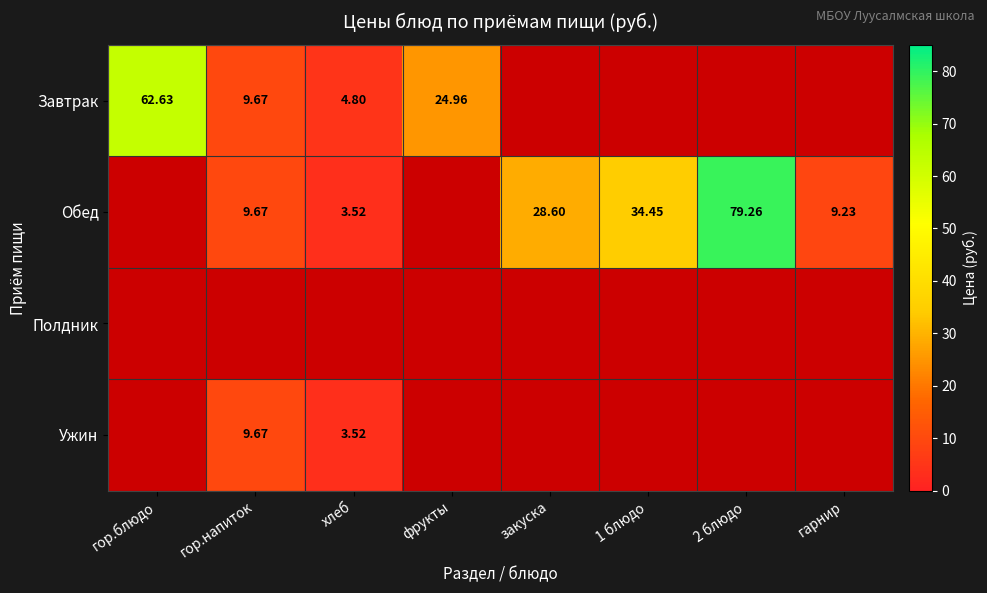

Is the value of Завтрак at фрукты greater than the value of Обед at 2 блюдо?

No